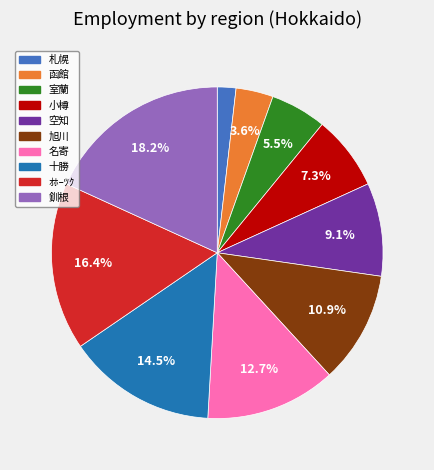

What percentage is the 小樽 slice, to the nearest percent?

7%